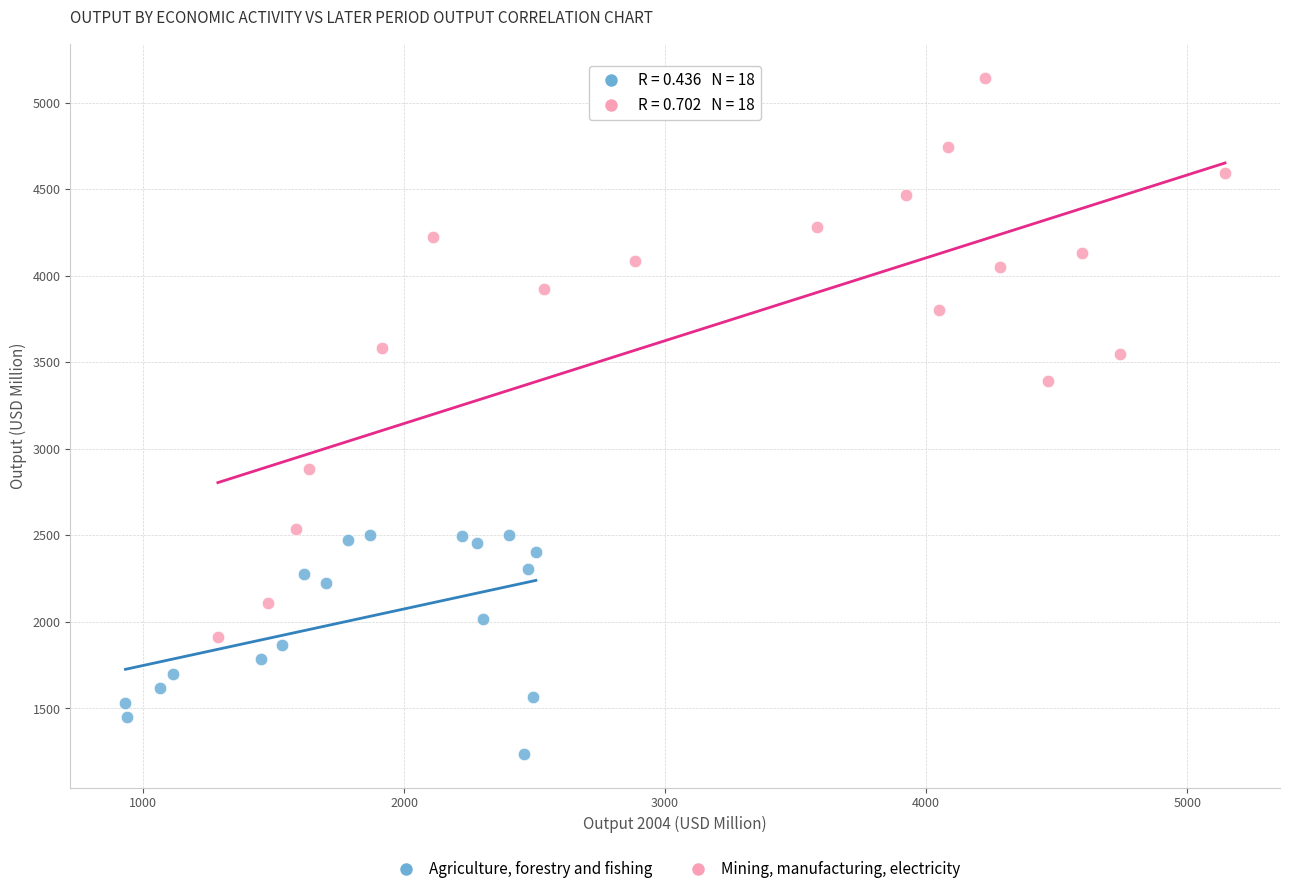

Which series has the widest spread of Y values?

Mining, manufacturing, electricity